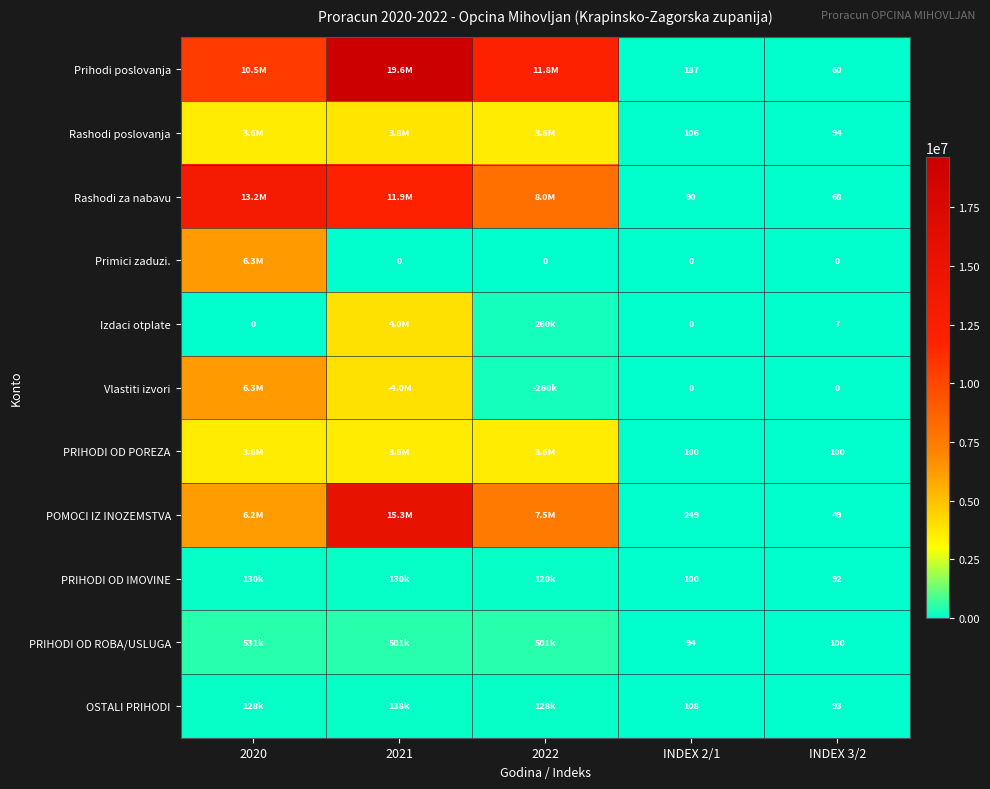

Is the value of PRIHODI OD POREZA at INDEX 3/2 greater than the value of Rashodi za nabavu at INDEX 3/2?

Yes